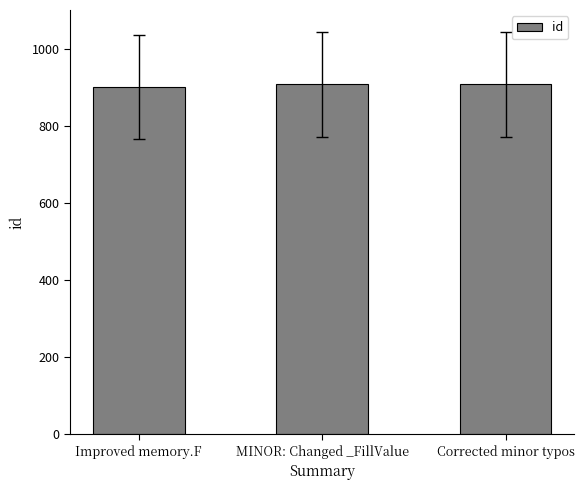

How many data points are less than 907?

1